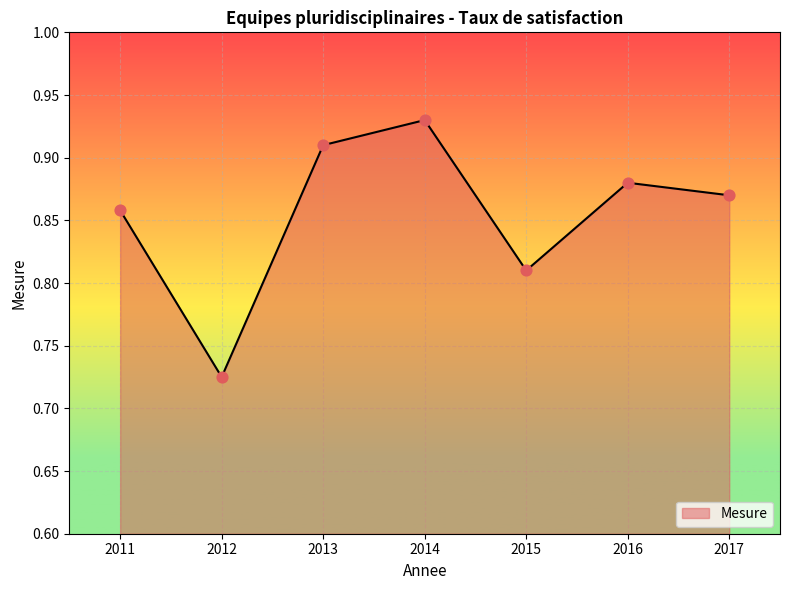

What is the change in value from 2012 to 2017?

+0.1